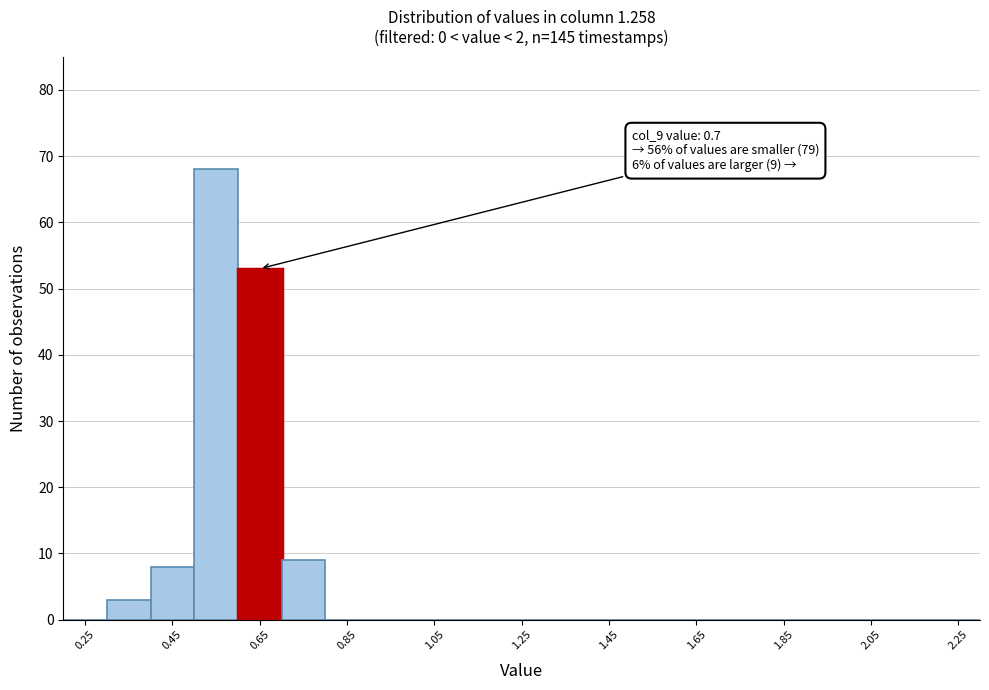

Which range on the x-axis has the tallest bar?

0.5 to 0.6